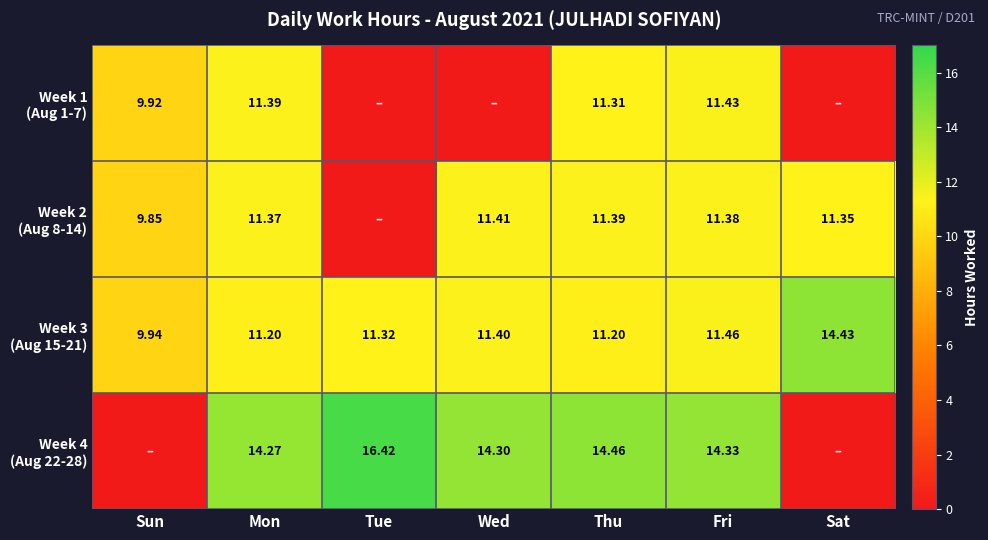

How many values in the Week 3 (Aug 15-21) series exceed 11?

6